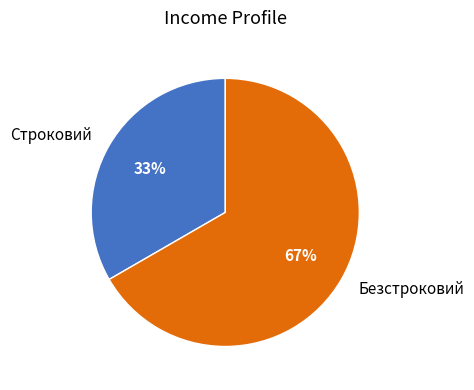

What is the smallest slice in the pie chart?

Строковий